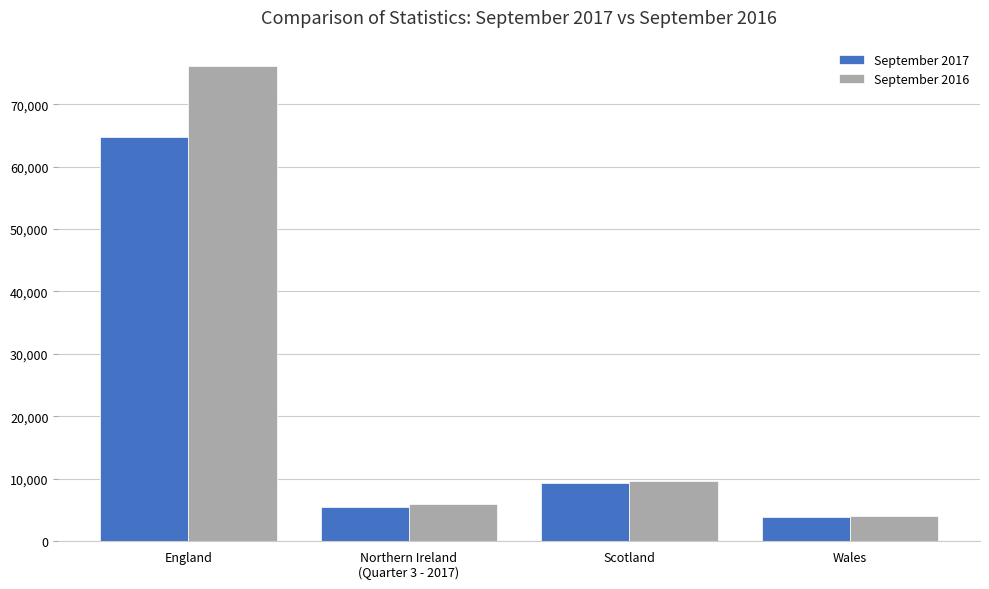

At which label is September 2017 closest to 34299?

Scotland